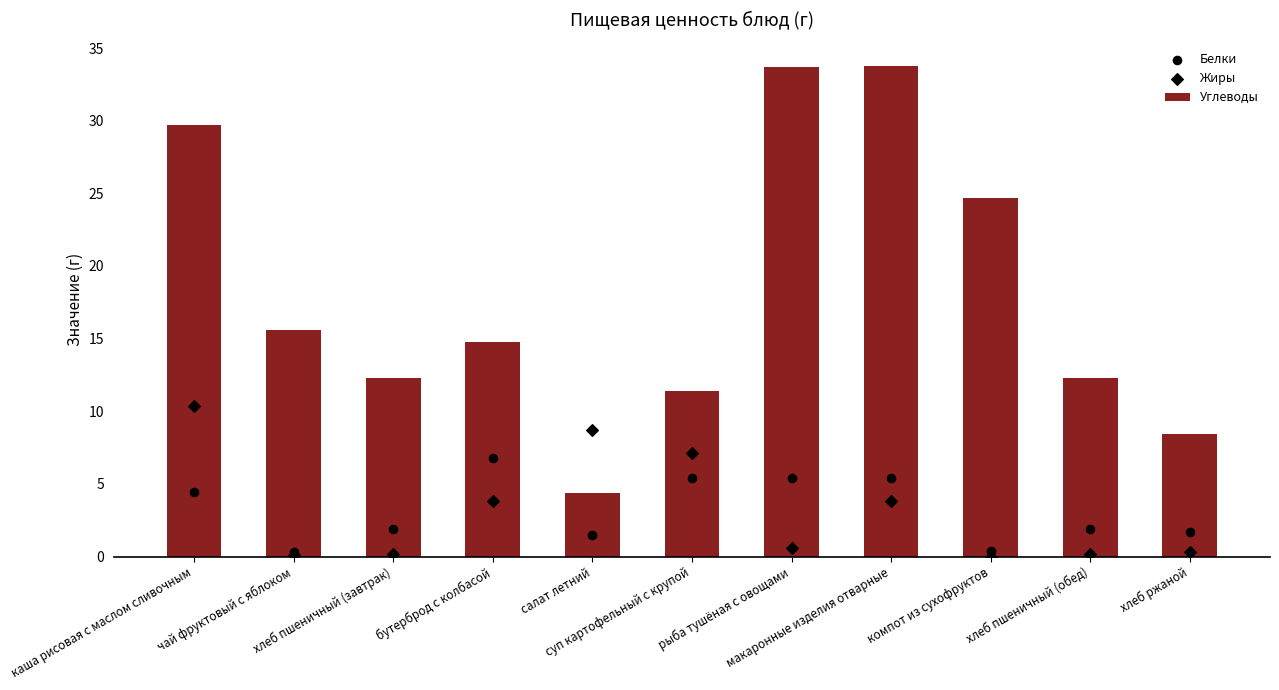

At which category is the sum across all series the highest?

каша рисовая с маслом сливочным